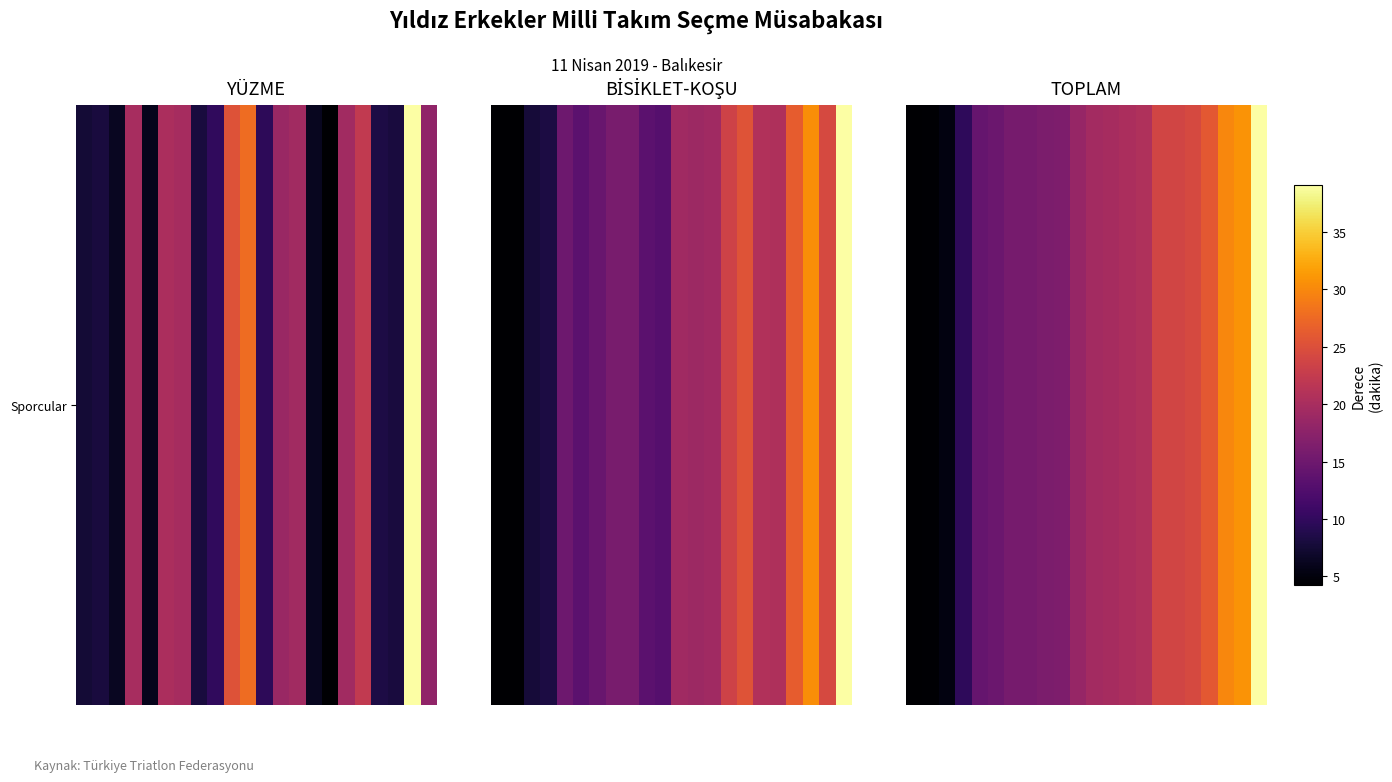

The value at 19 is 12.6. True or false?

False